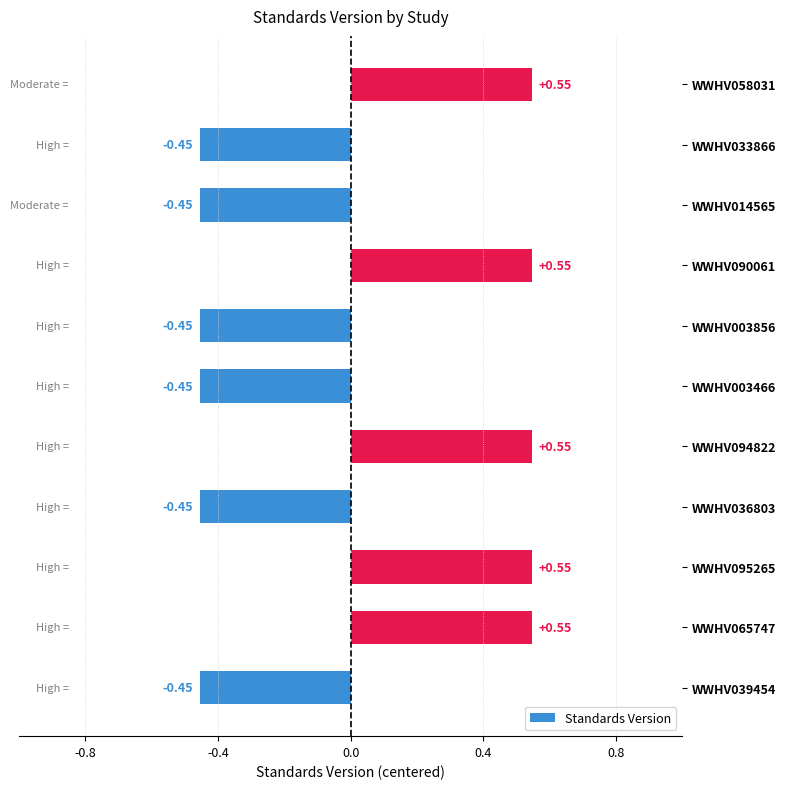

How many values are below 0?

6